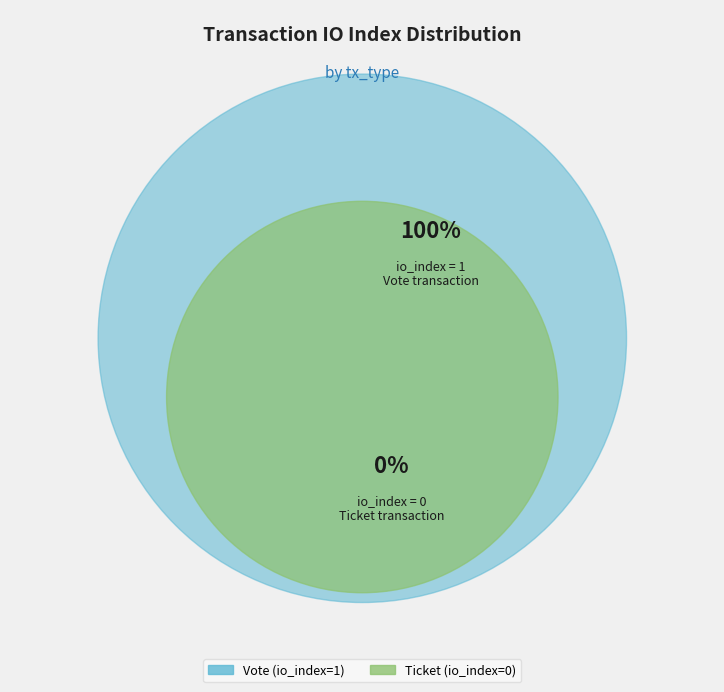

How many segments does this pie chart have?

2